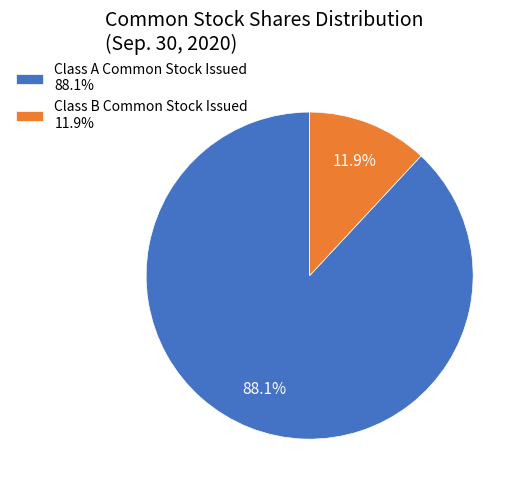

Count the number of slices in the pie.

2